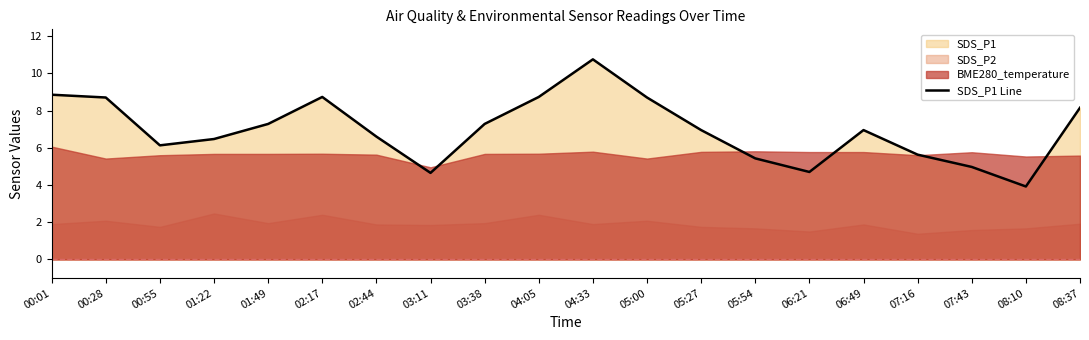

What is the smallest value displayed?

3.9